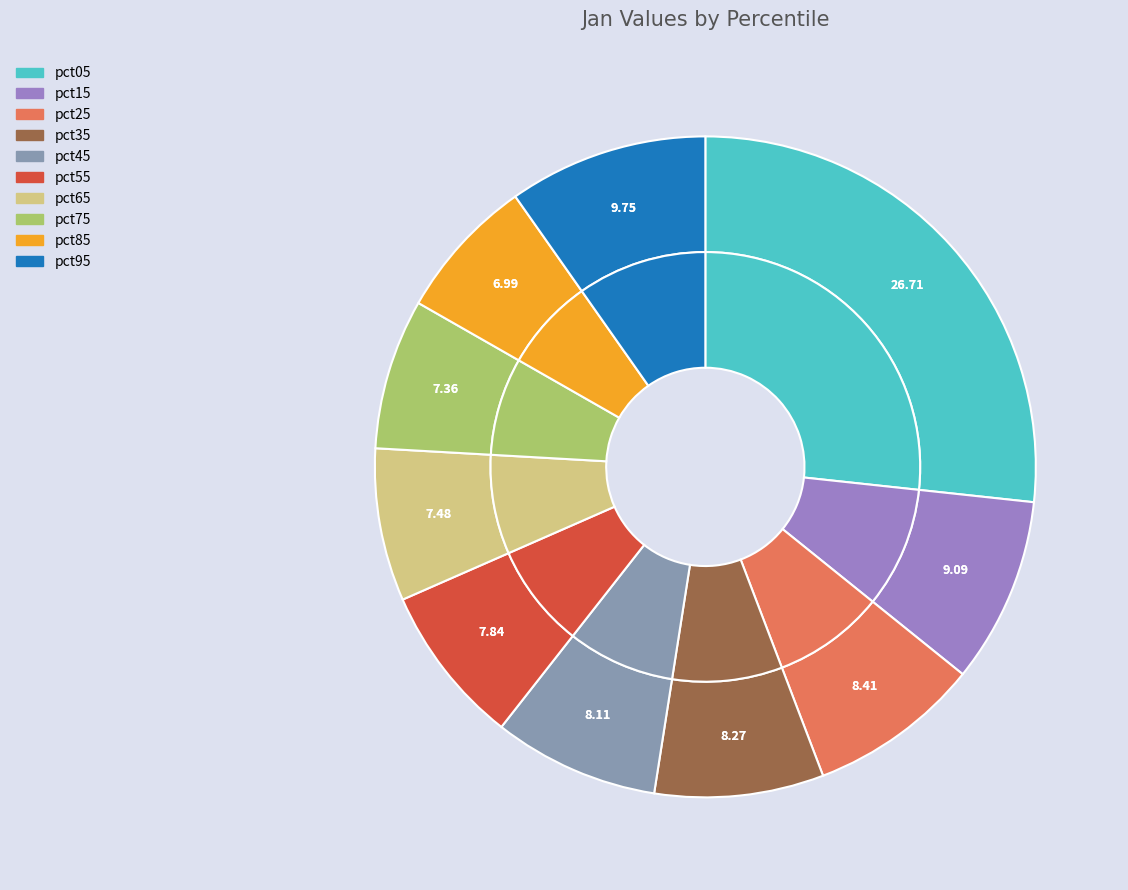

How many segments does this pie chart have?

10